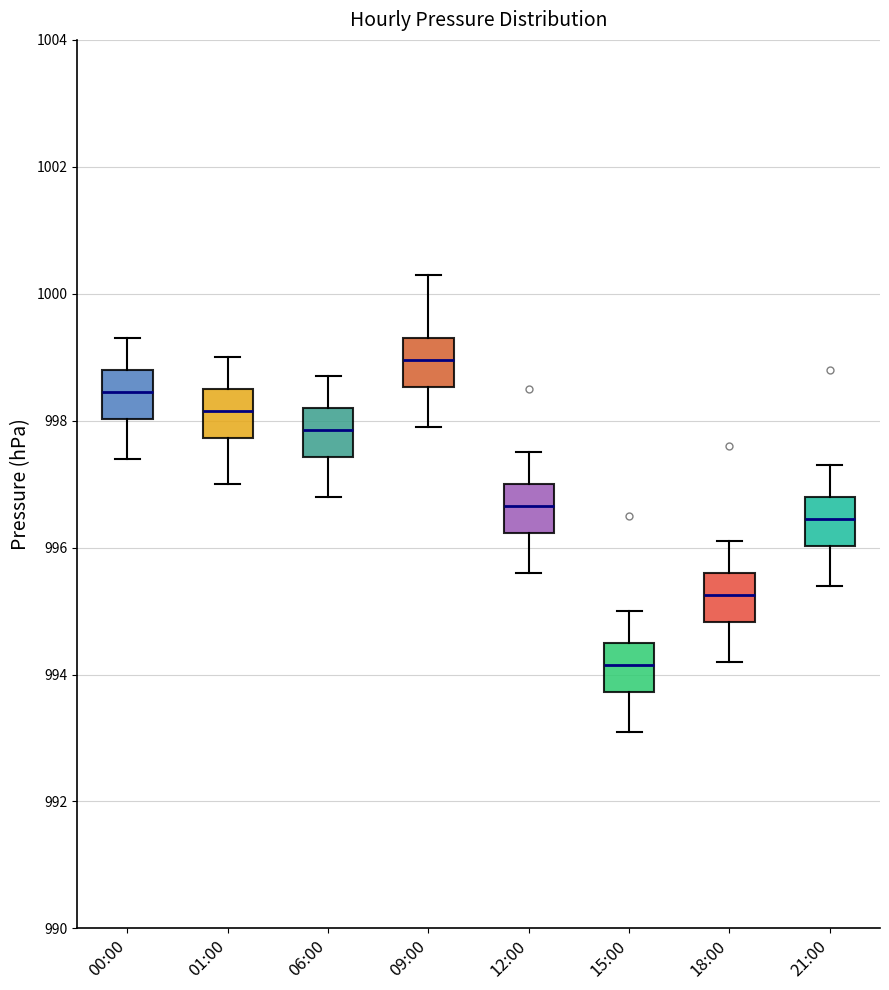

Reading left to right, read every box against the y-axis: the position of its median line, the range the box covers, and the ends of its whiskers. The values are not printed on the chart, so give them approximately, as read against the axis.

00:00: median 998.4, box 998.0 to 998.8, whiskers 997.4 to 999.4
01:00: median 998.2, box 997.8 to 998.6, whiskers 997.0 to 999.0
06:00: median 997.8, box 997.4 to 998.2, whiskers 996.8 to 998.8
09:00: median 999.0, box 998.6 to 999.4, whiskers 998.0 to 1000.4
12:00: median 996.6, box 996.2 to 997.0, whiskers 995.6 to 997.6
15:00: median 994.2, box 993.8 to 994.6, whiskers 993.2 to 995.0
18:00: median 995.2, box 994.8 to 995.6, whiskers 994.2 to 996.2
21:00: median 996.4, box 996.0 to 996.8, whiskers 995.4 to 997.4